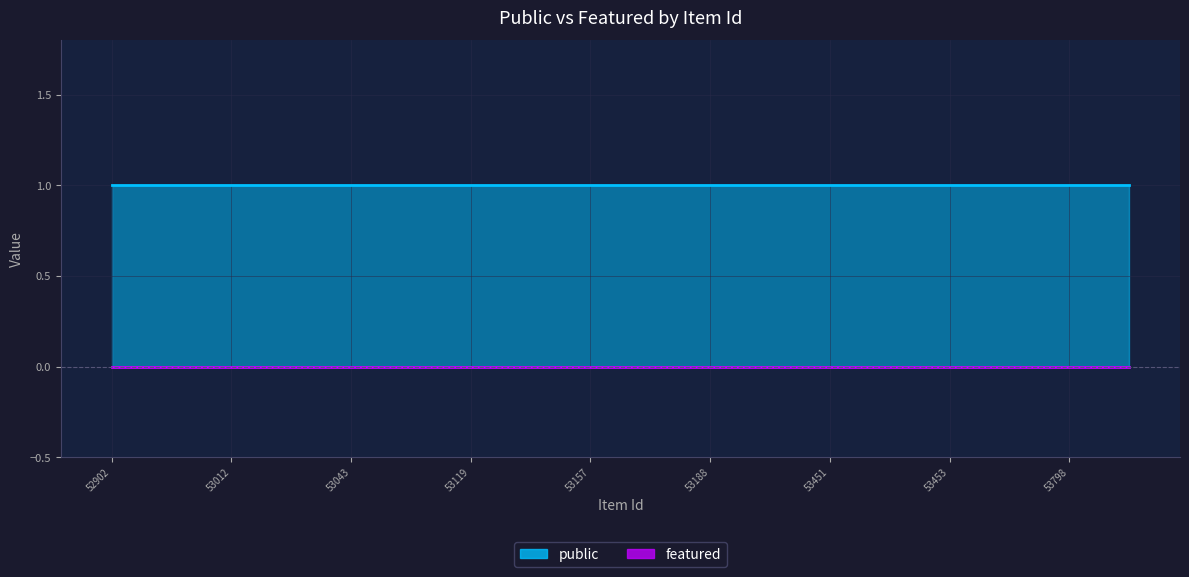

Which series has the widest spread of values?

public